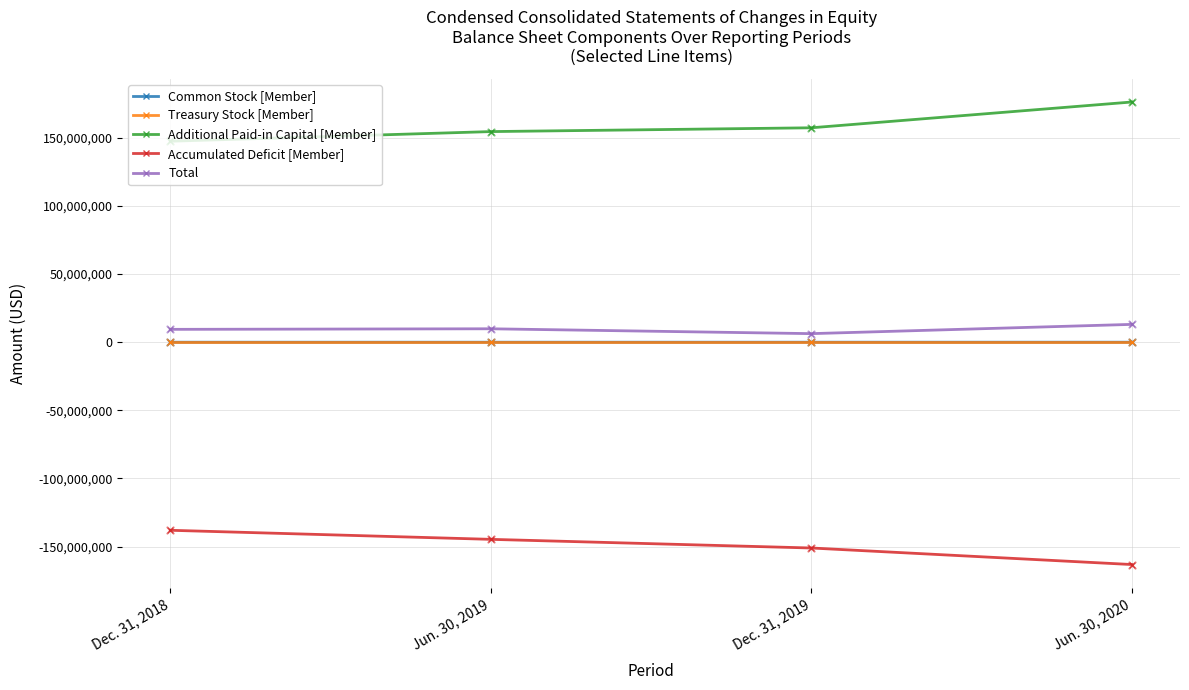

True or false: Treasury Stock [Member] has more than 1 points higher than both neighbors.

False